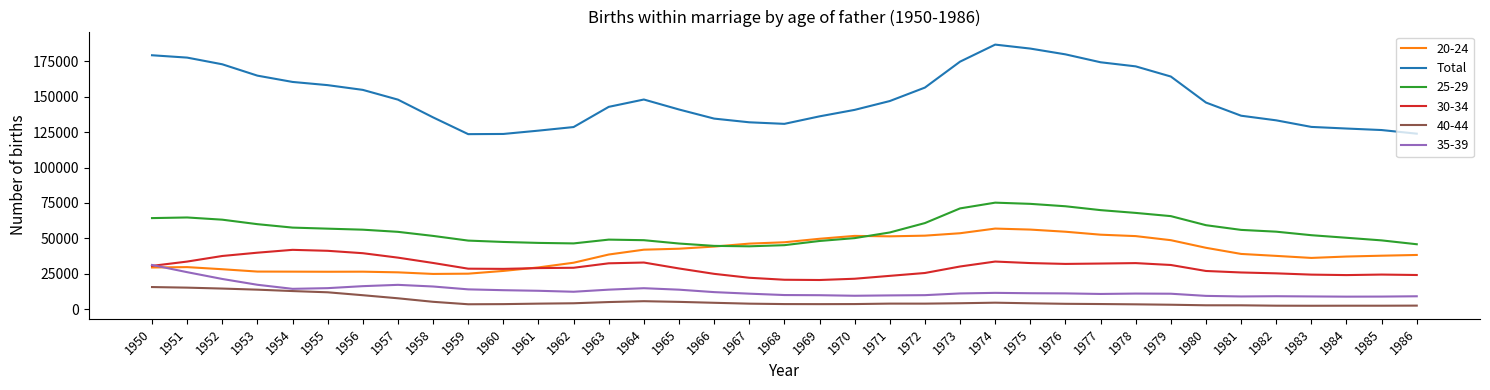

What is the maximum value shown in the chart?

186911